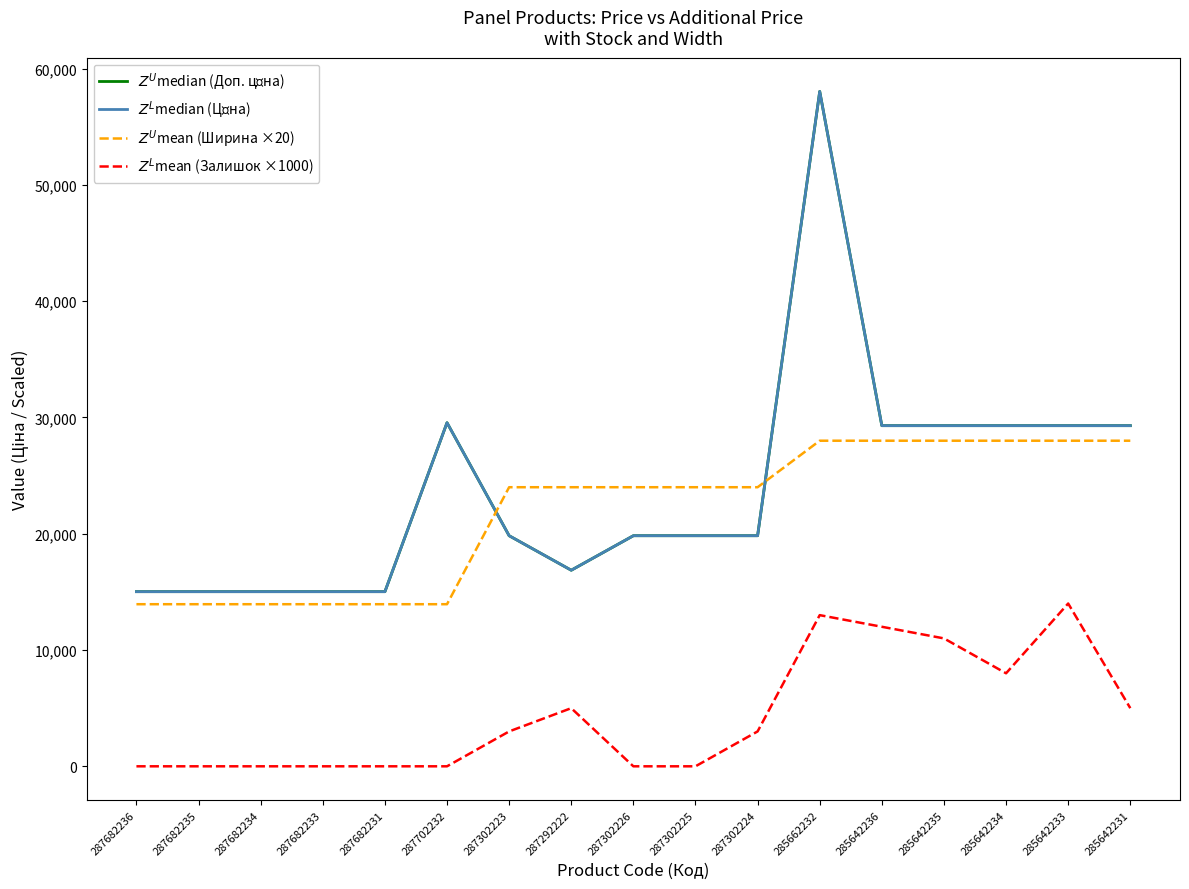

Where does the $Z^U$median (Доп. ціна) series first go above 19831?

287702232